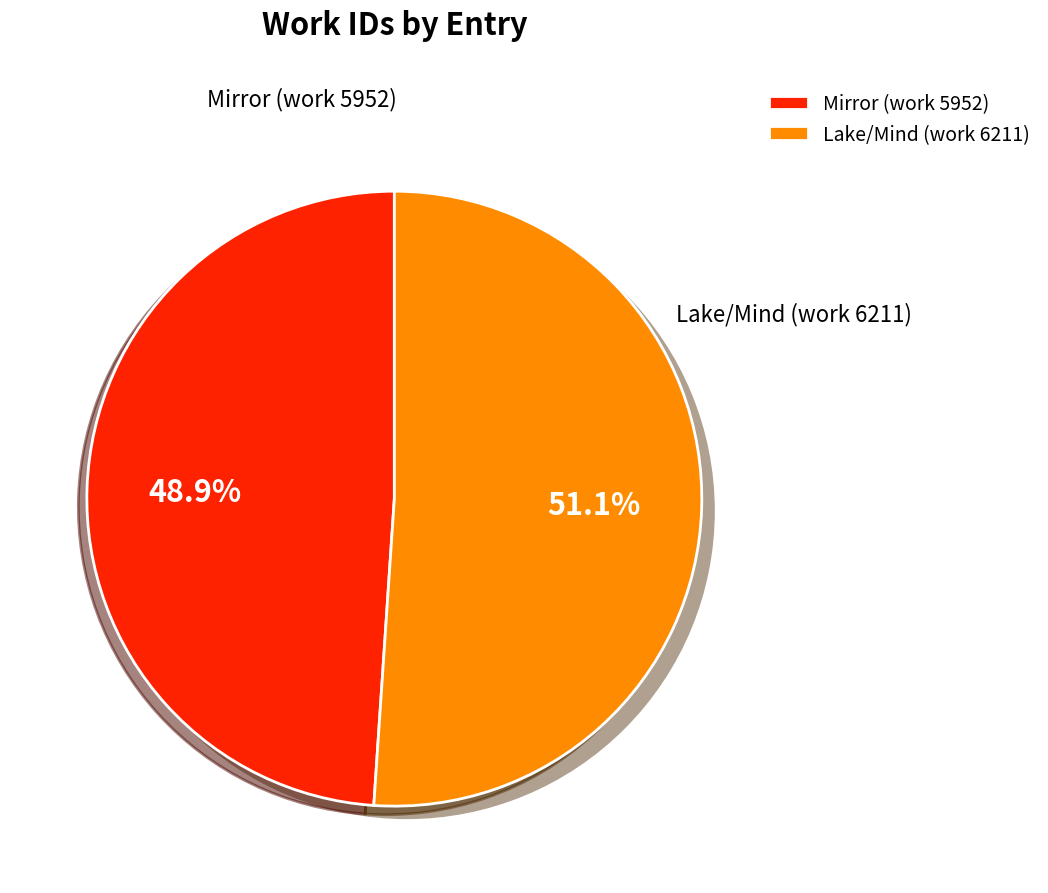

Does Mirror (work 5952) represent more than half of the total?

No